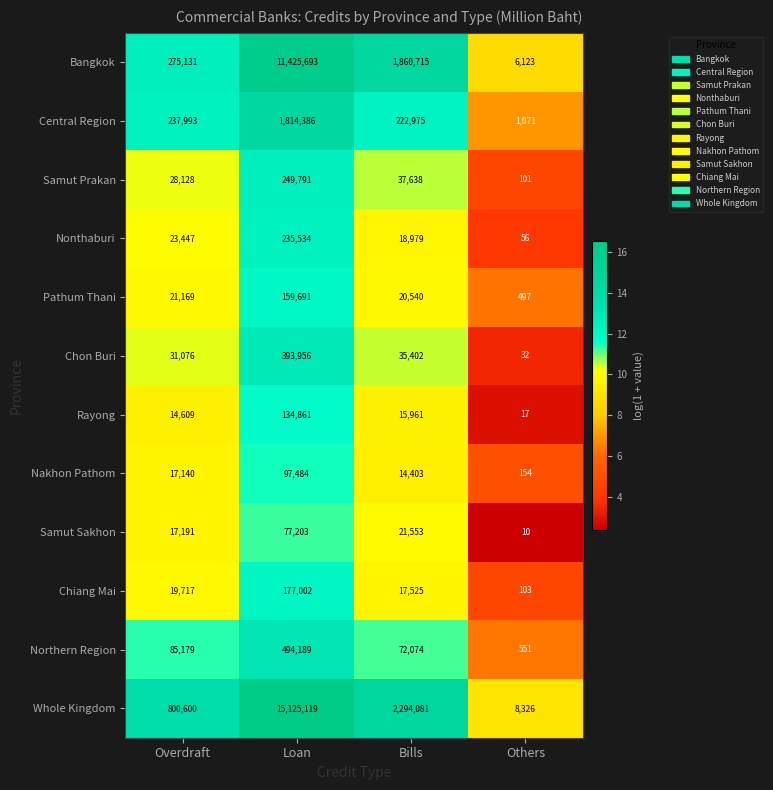

What is the difference between the highest and lowest values at Others?

8316